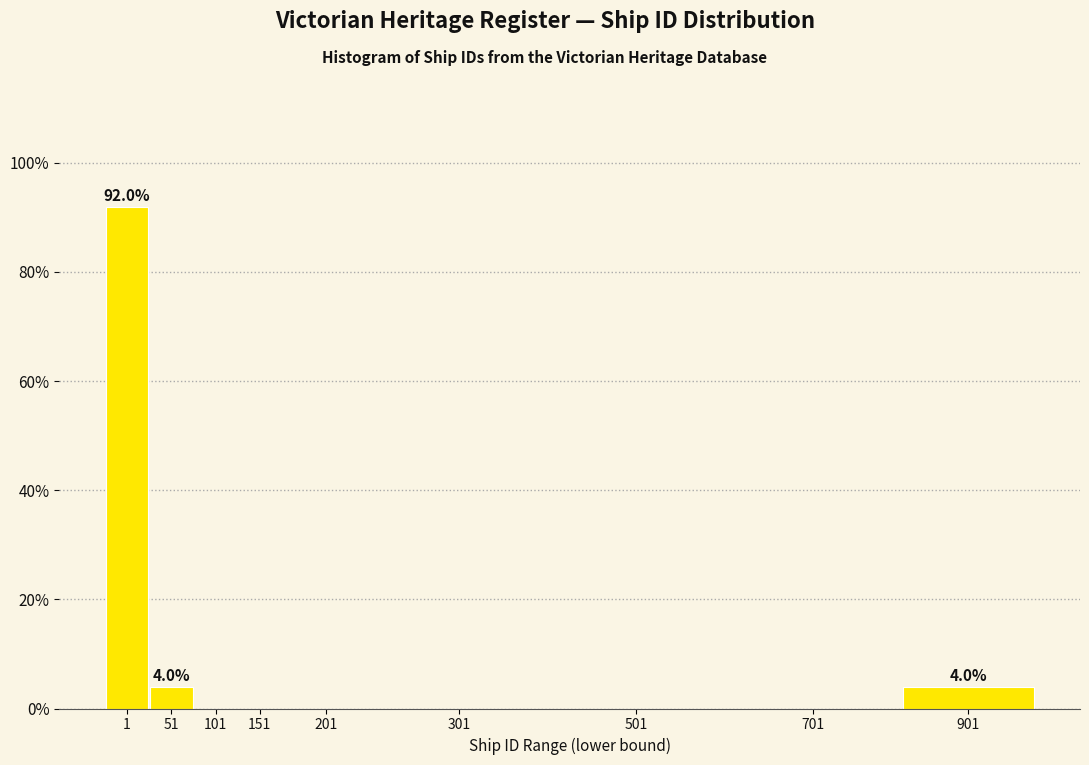

Reading right to left, transcribe all the data shown in this chart.

901=4	701=0	501=0	301=0	201=0	151=0	101=0	51=4	1=92